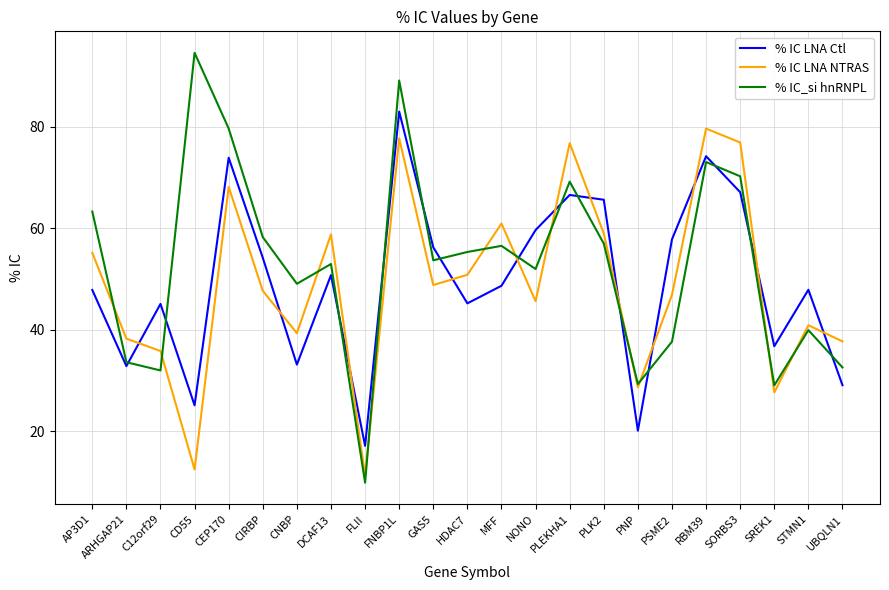

How many lines are shown in the chart?

3